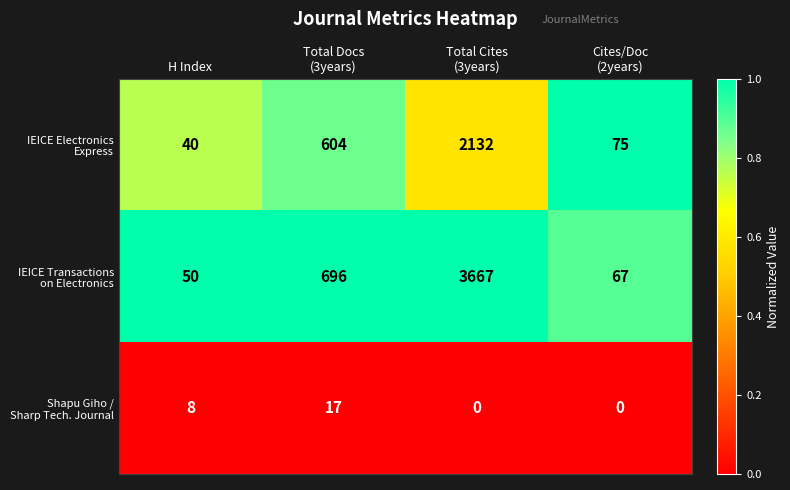

What is the total value across all series at H Index?

98